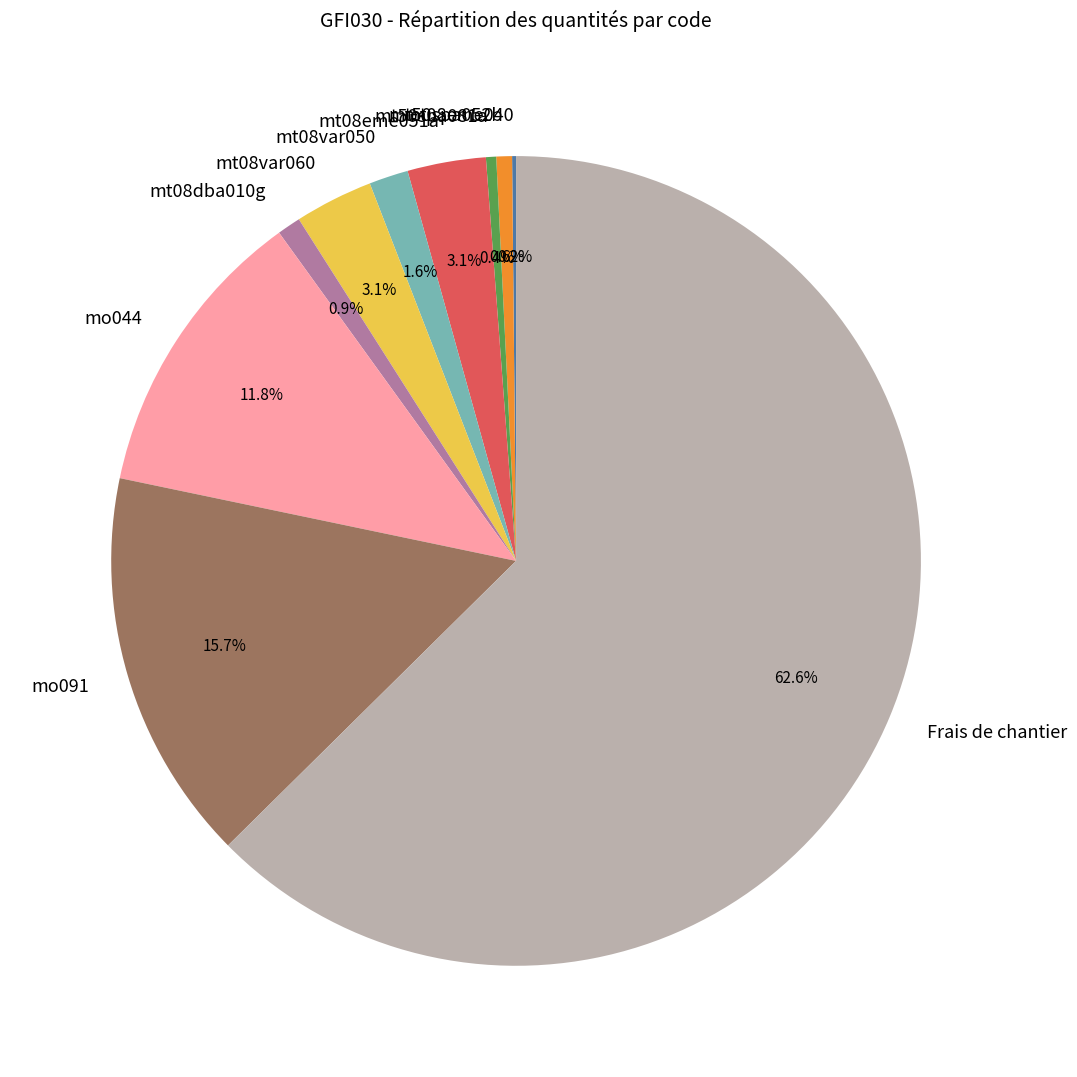

What is the total percentage of mt50spa052b and mo044?

12.4%